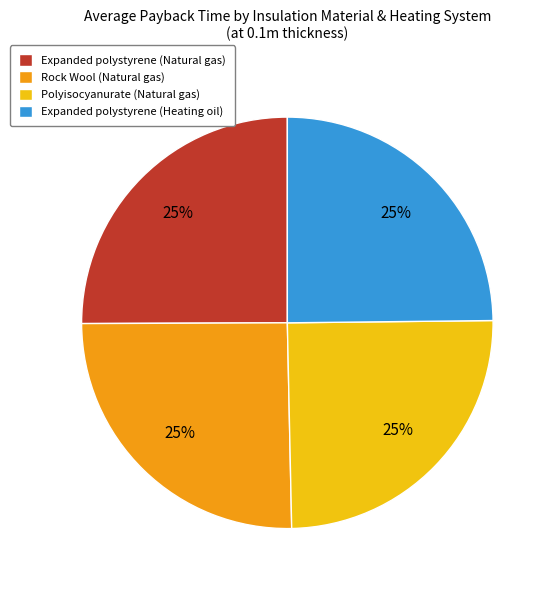

The Expanded polystyrene (Natural gas) slice represents 17% of the pie. True or false?

False